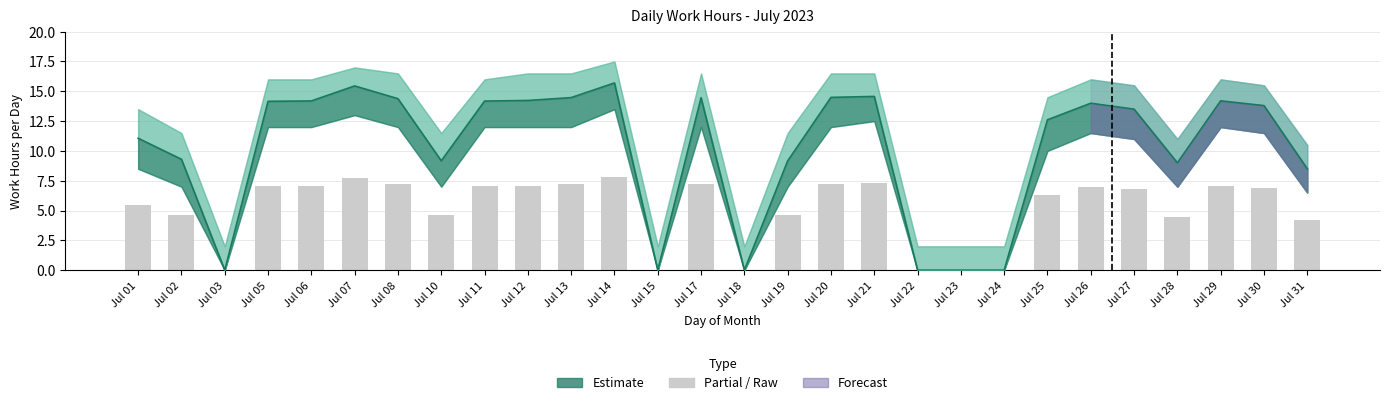

List the labels in order of value, smallest first.

Jul 03, Jul 15, Jul 18, Jul 22, Jul 23, Jul 24, Jul 31, Jul 28, Jul 02, Jul 10, Jul 19, Jul 01, Jul 25, Jul 27, Jul 30, Jul 26, Jul 05, Jul 06, Jul 11, Jul 12, Jul 29, Jul 08, Jul 13, Jul 17, Jul 20, Jul 21, Jul 07, Jul 14